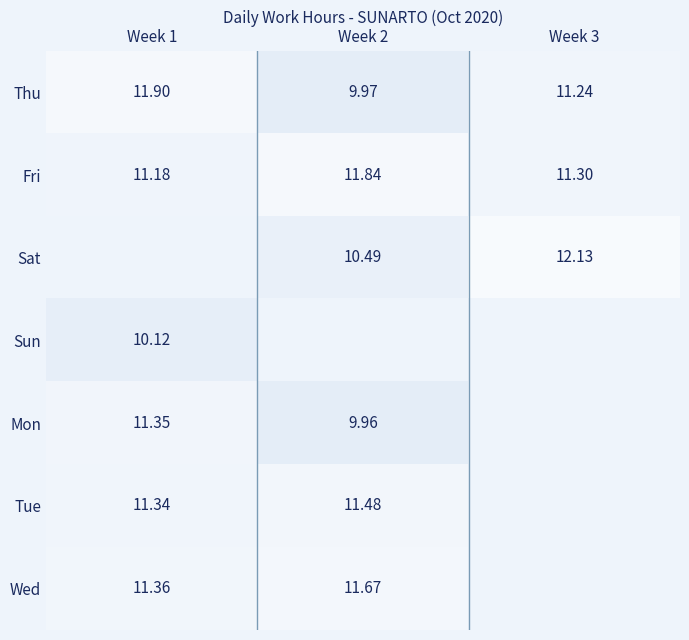

Is the value of Wed at Week 2 greater than the value of Thu at Week 1?

No